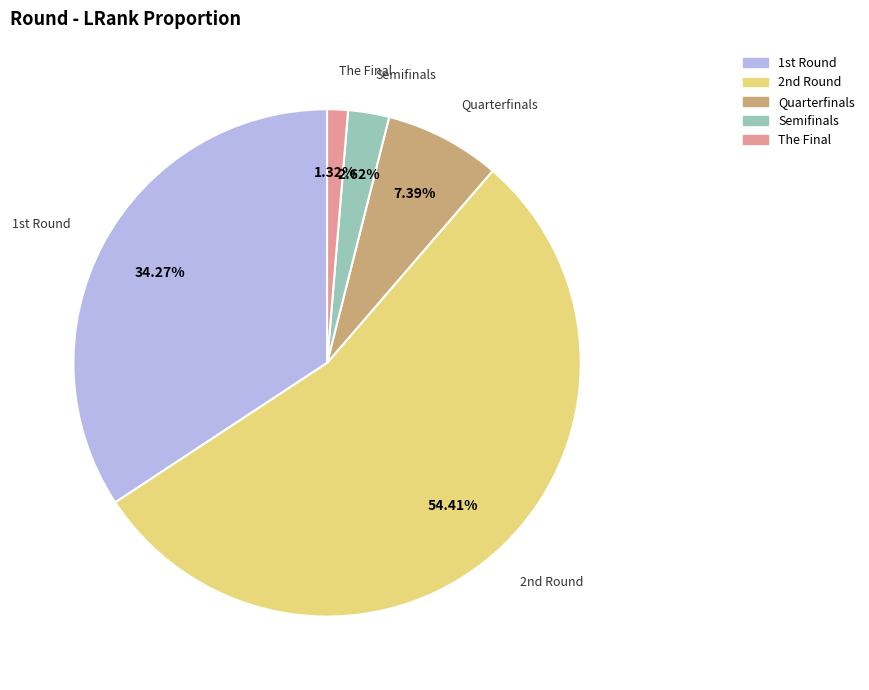

Which slice is the smallest?

The Final